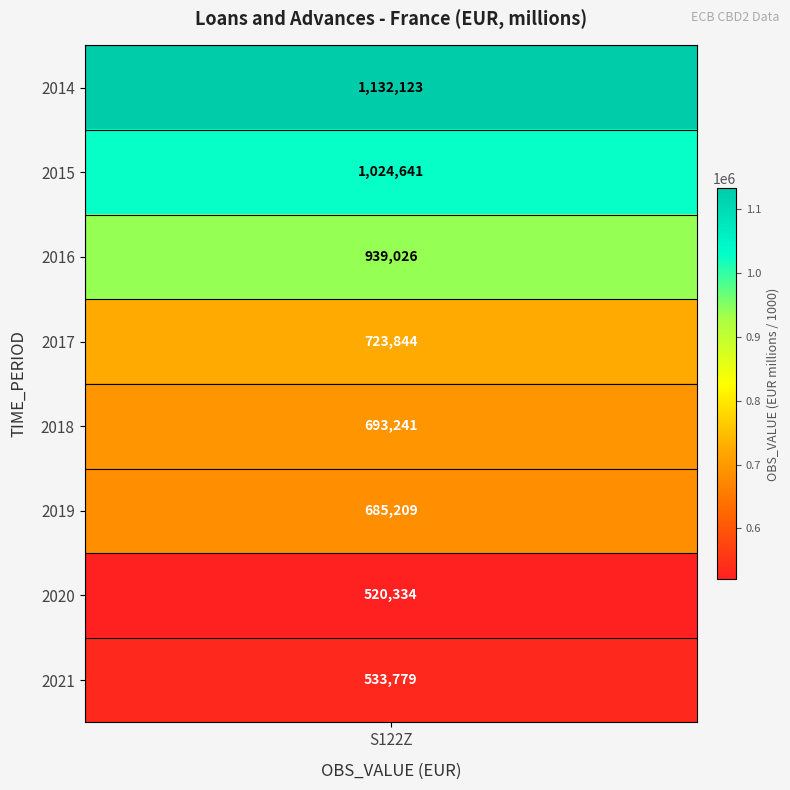

What is the sum of all values?

6252197